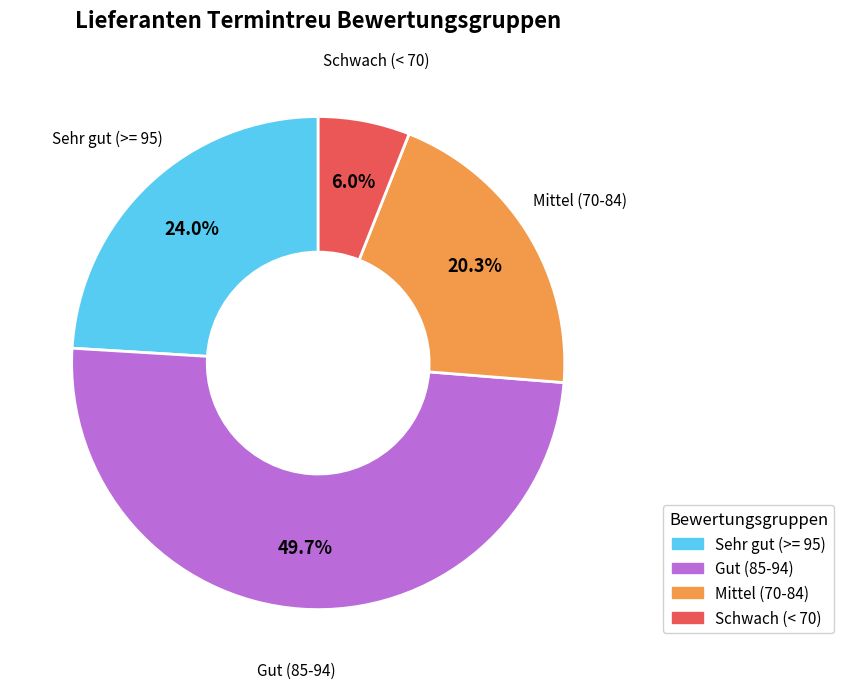

Is there any slice that represents more than half of the pie?

No